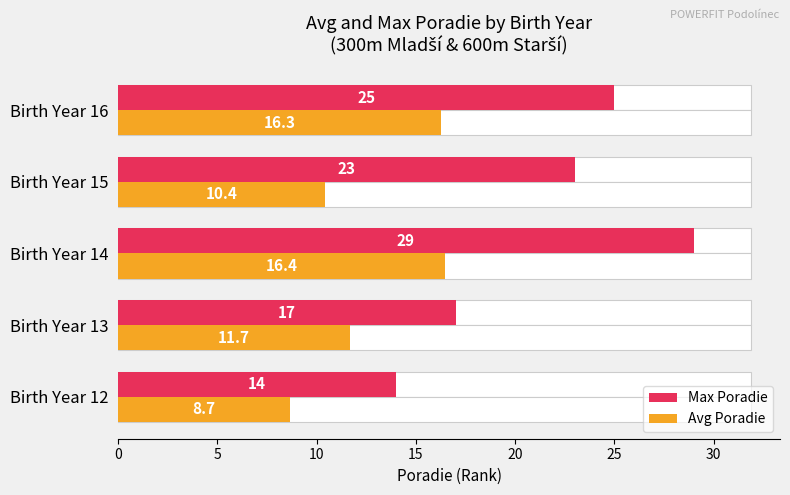

How many groups of bars are there?

5